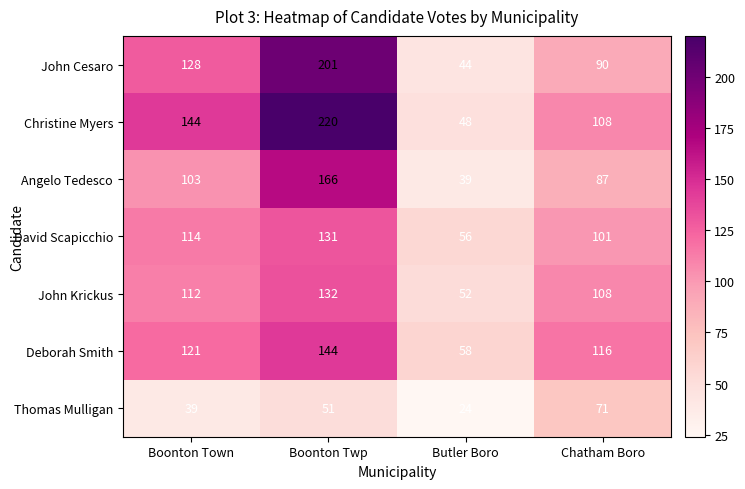

Where is Christine Myers nearest to the value 134?

Boonton Town